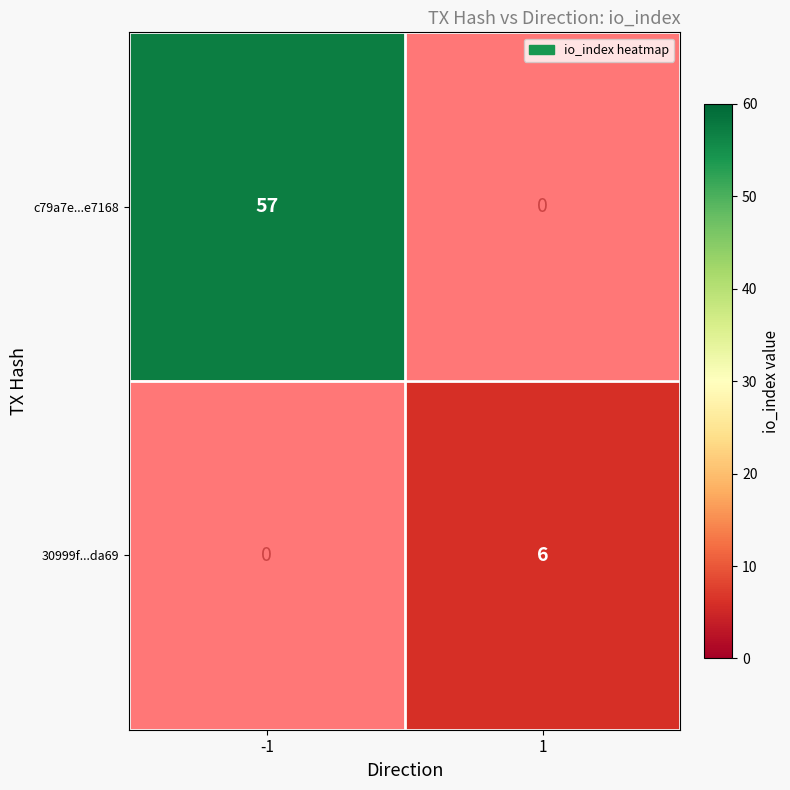

What is the difference between the c79a7e...e7168 values at -1 and 1?

57